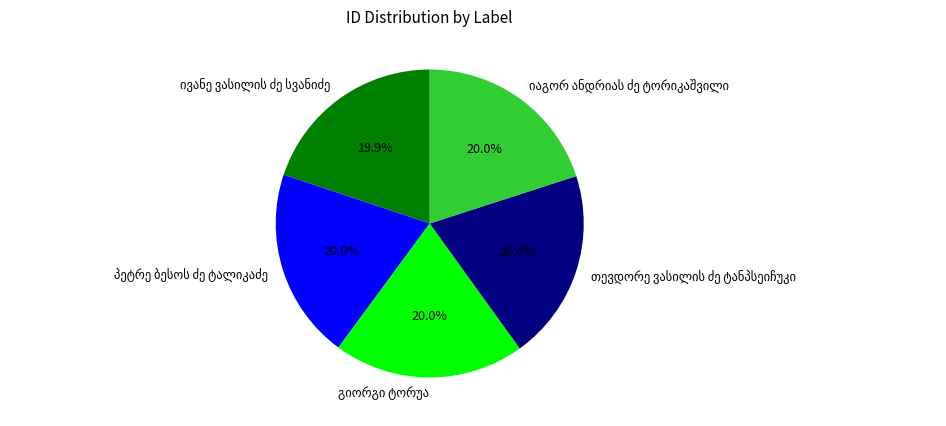

Does any single category account for the majority?

No